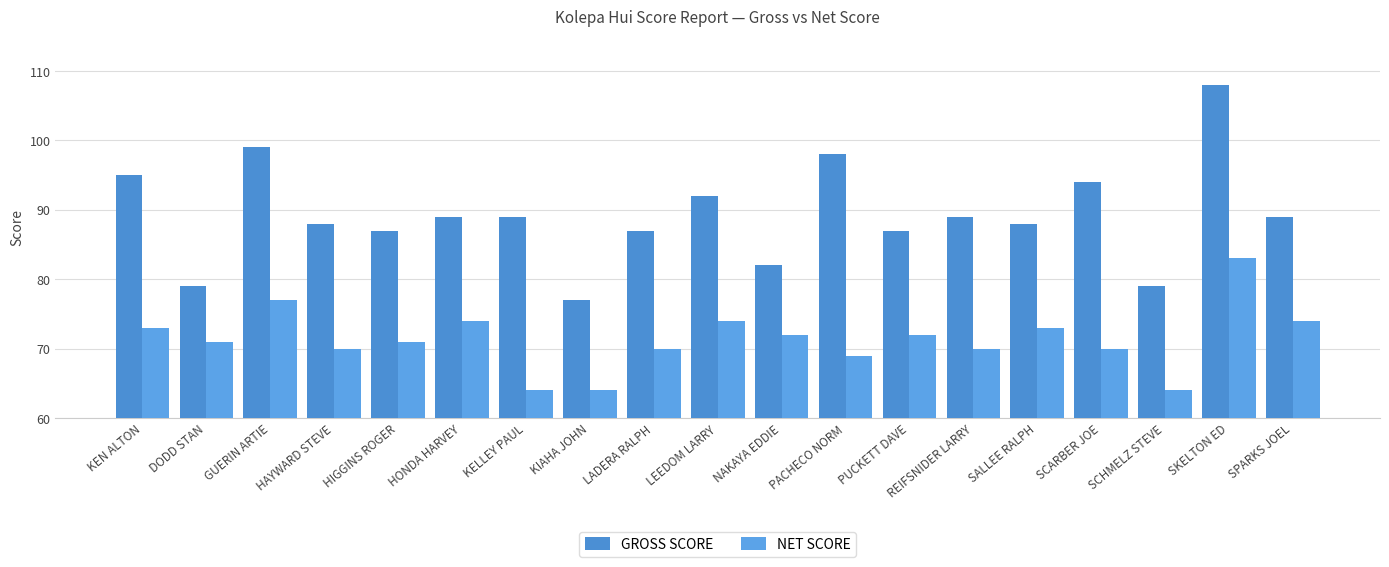

Is it true that GROSS SCORE equals 126 at SCHMELZ STEVE?

False